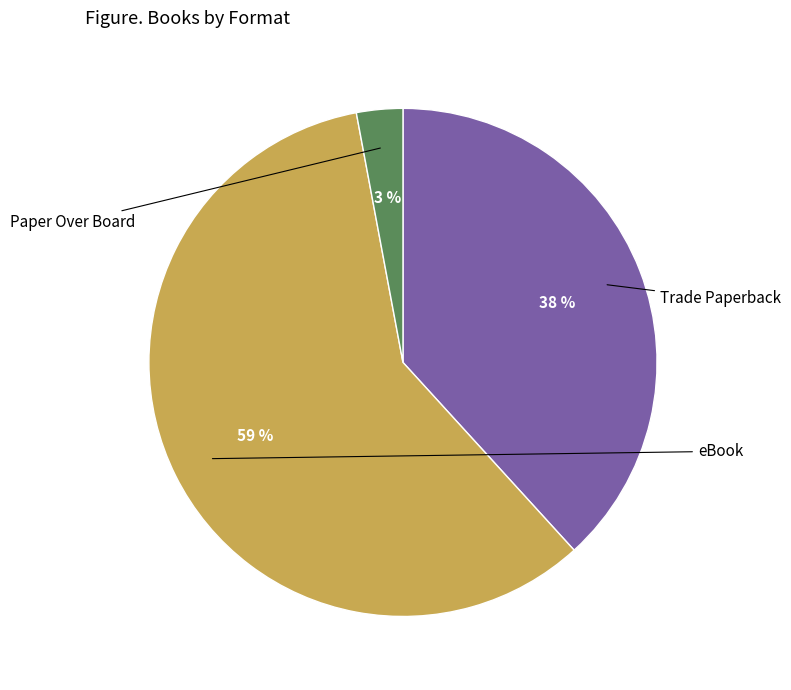

How many slices are in this pie chart?

3